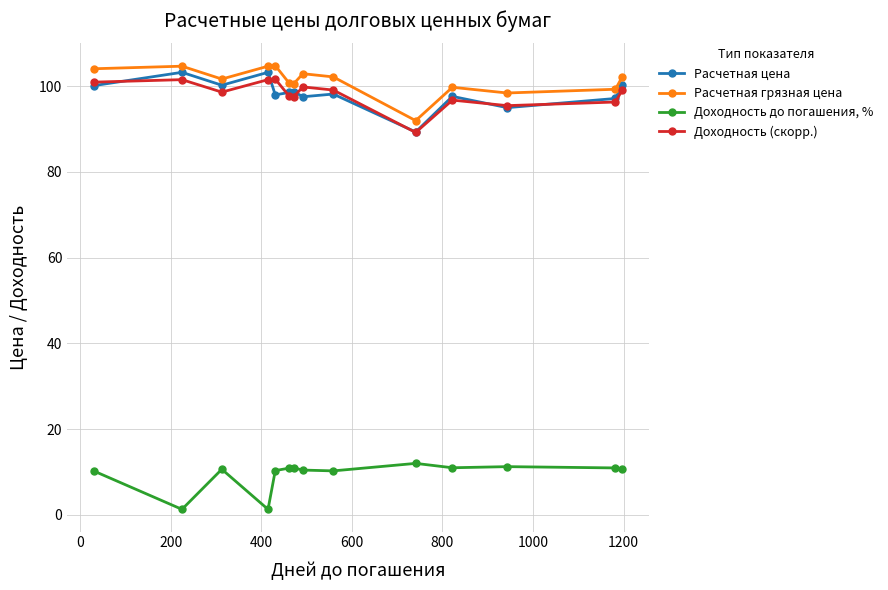

Which series has the largest total across all categories?

Расчетная грязная цена